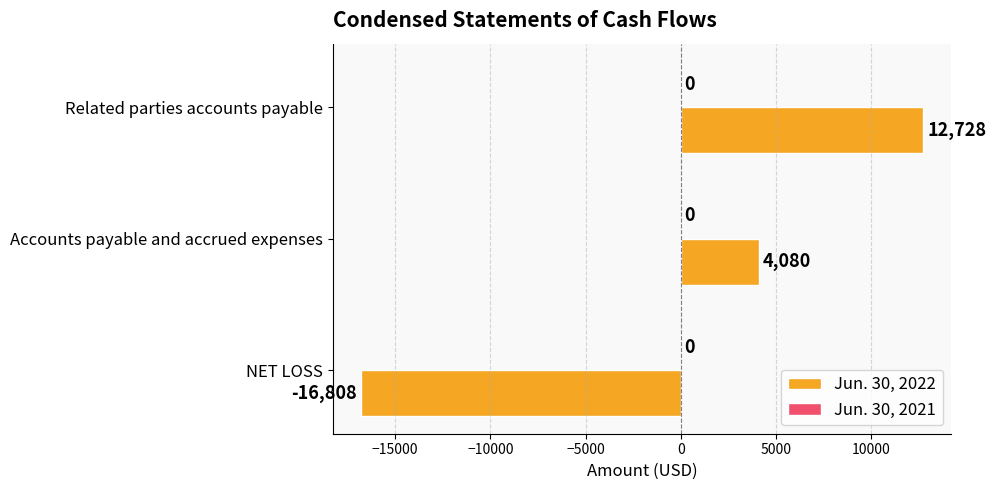

At which category does the chart reach its peak across all series?

Related parties accounts payable